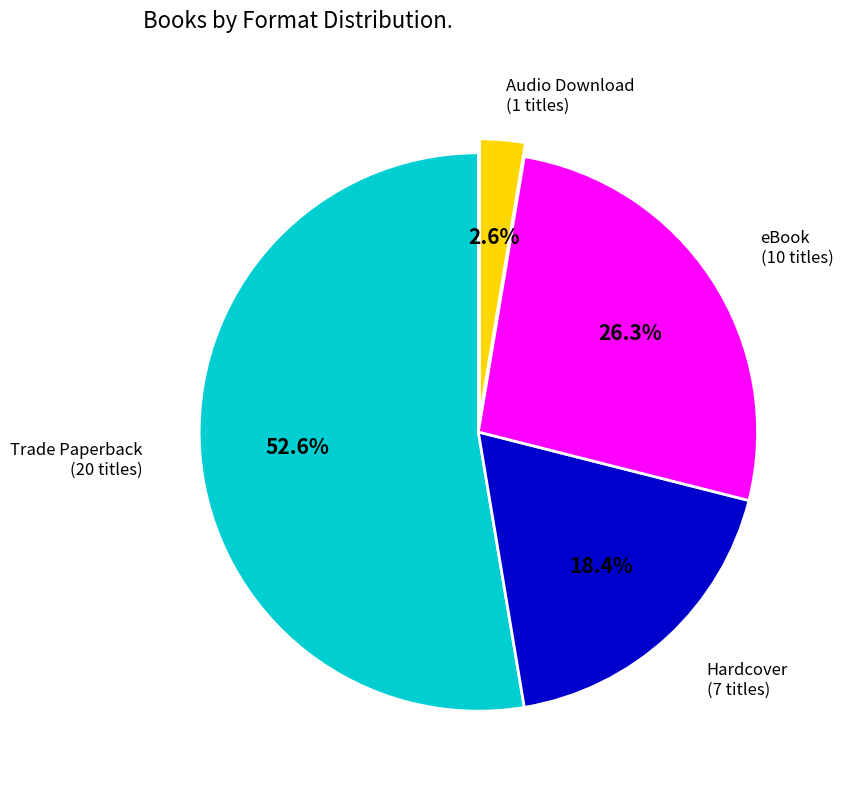

Count the number of slices in the pie.

4